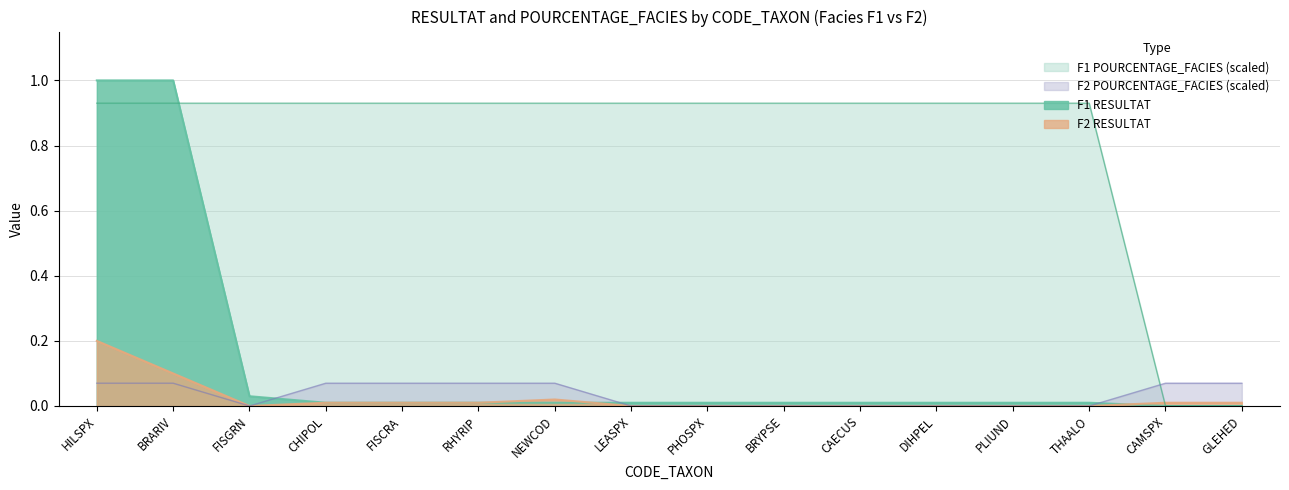

The value of F2_RESULTAT at BRYPSE is 0.1. True or false?

False